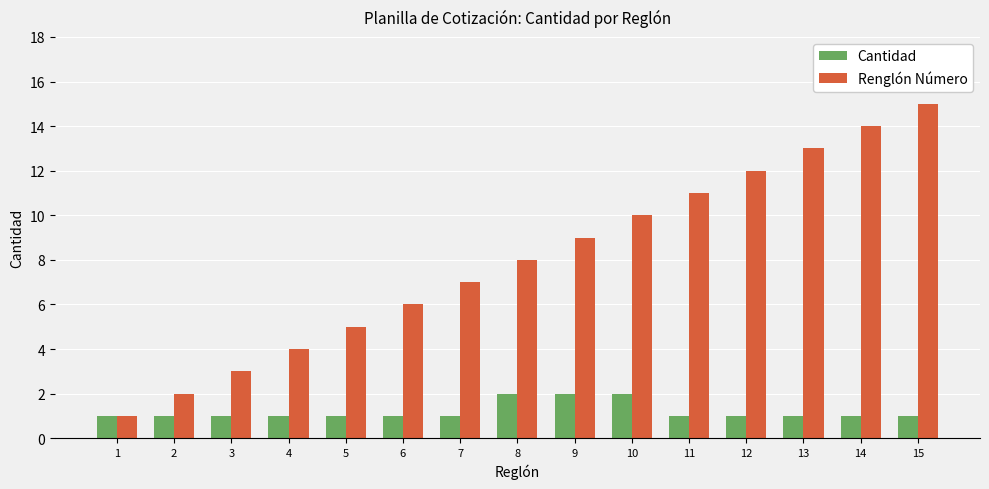

Rank the series by their average value, from lowest to highest.

Cantidad, Renglón Número